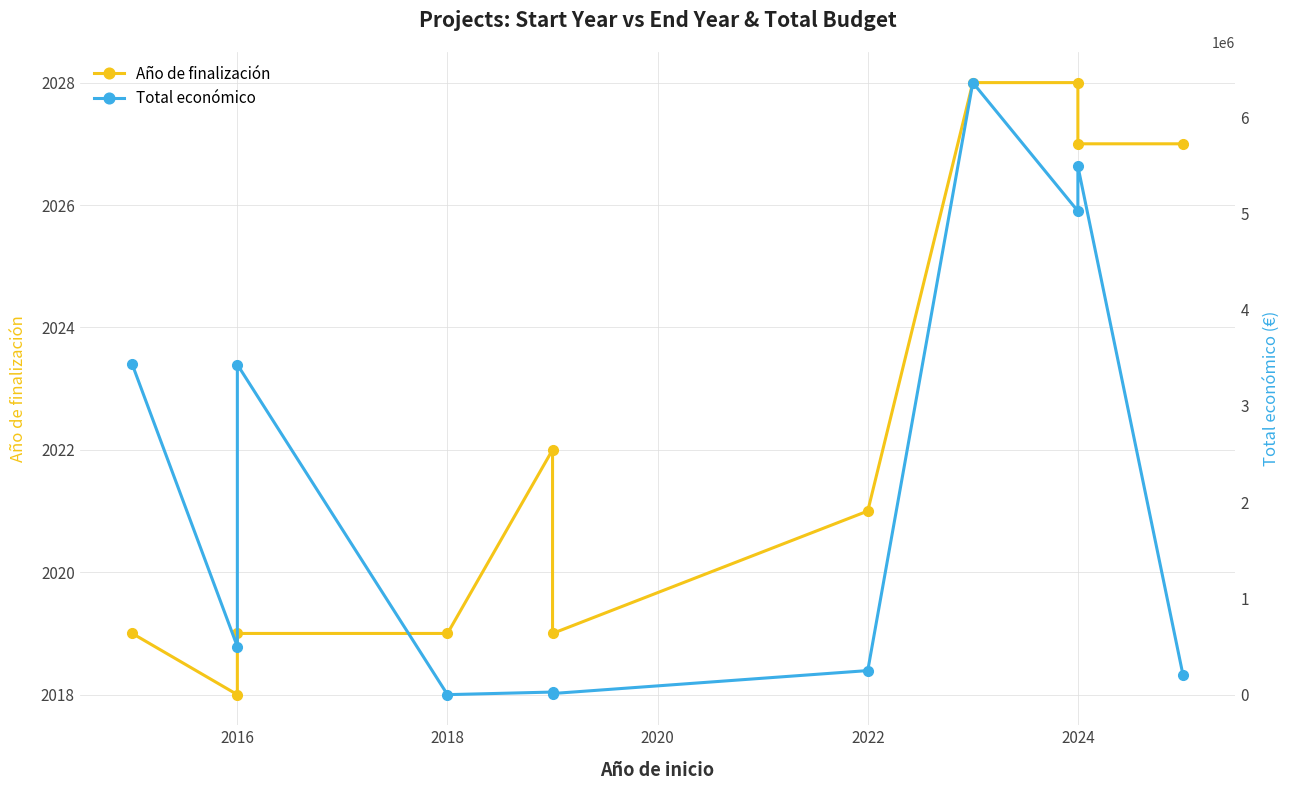

What is the highest value of the Total económico series?

6357762